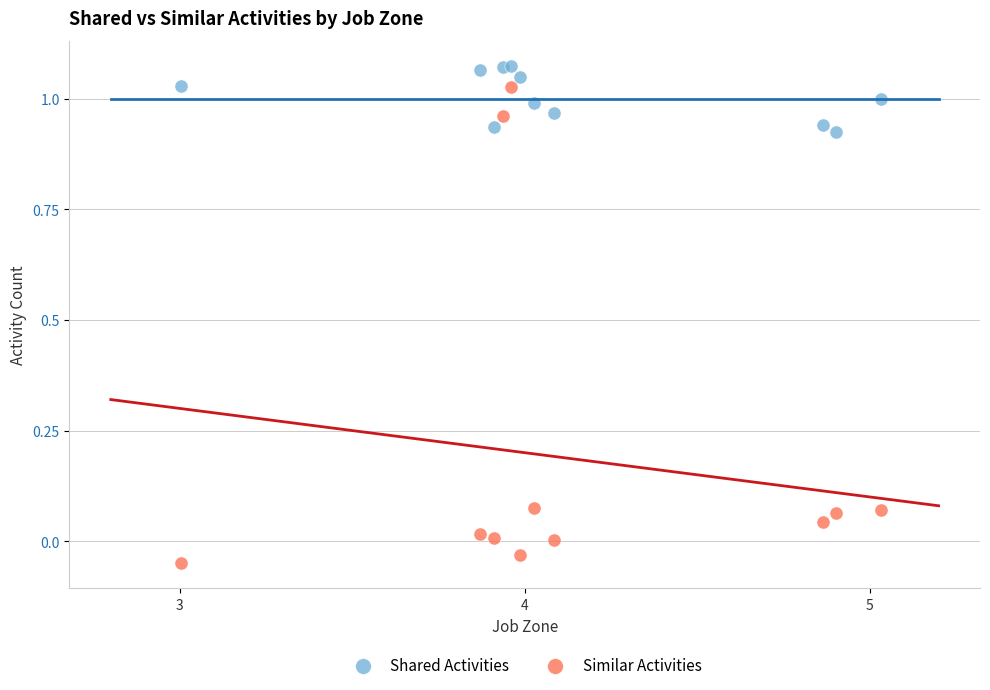

Which series has the largest Y range (max minus min)?

Similar Activities